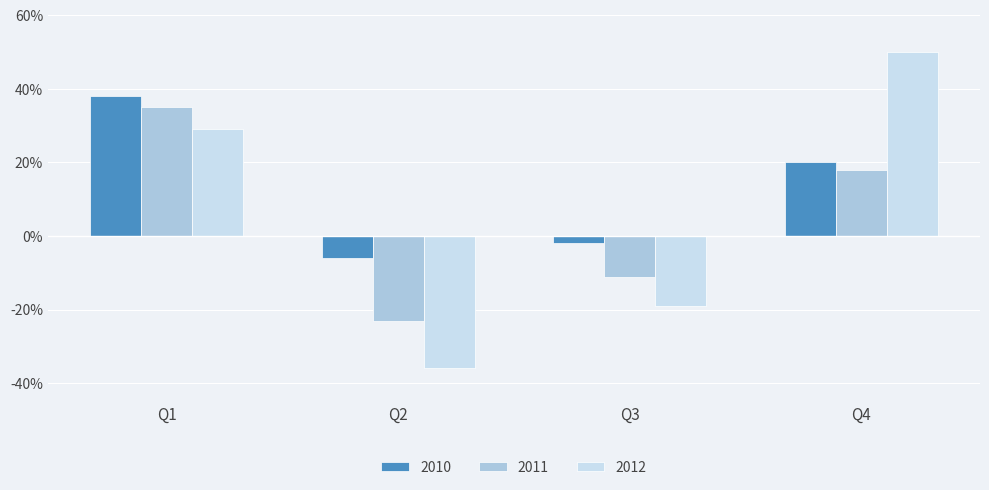

List the series in order of their overall mean, lowest first.

2011, 2012, 2010